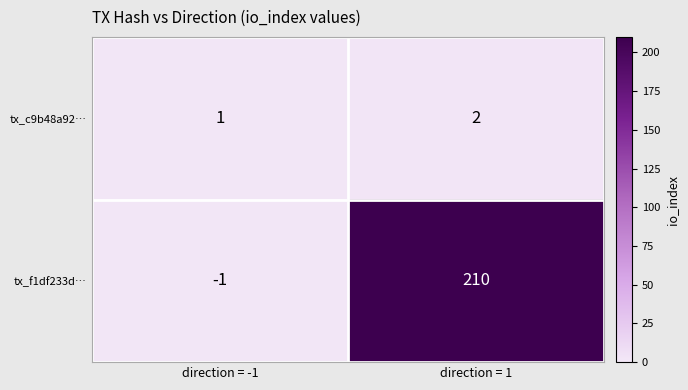

The value of tx_c9b48a92… at direction = 1 is 2. True or false?

True